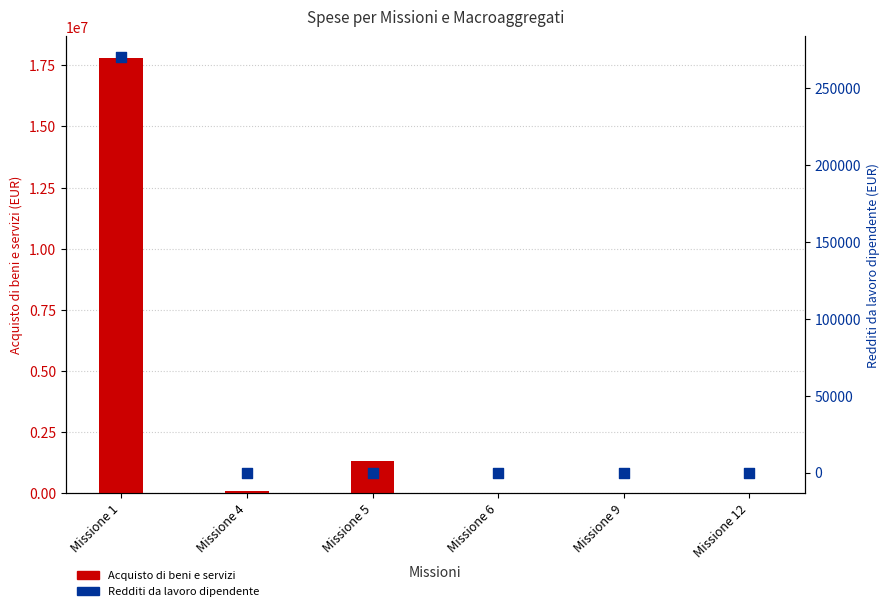

What are all the series names shown in the legend?

Acquisto di beni e servizi, Redditi da lavoro dipendente